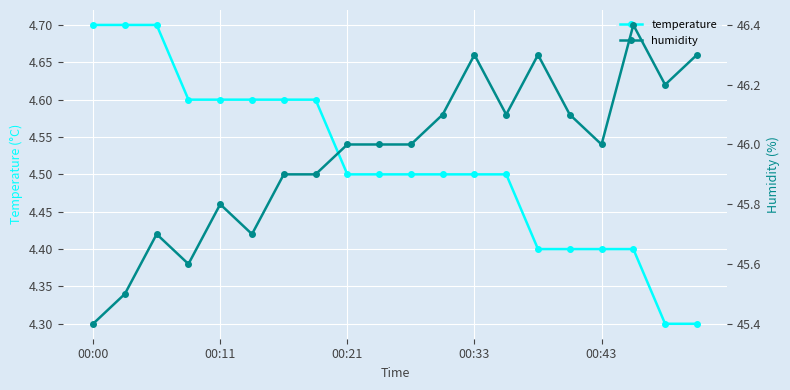

Reading left to right, list all the values displayed in this chart.

temperature: 4.7	4.7	4.7	4.6	4.6	4.6	4.6	4.6	4.5	4.5	4.5	4.5	4.5	4.5	4.4	4.4	4.4	4.4	4.3	4.3
humidity: 45.4	45.5	45.7	45.6	45.8	45.7	45.9	45.9	46.0	46.0	46.0	46.1	46.3	46.1	46.3	46.1	46.0	46.4	46.2	46.3